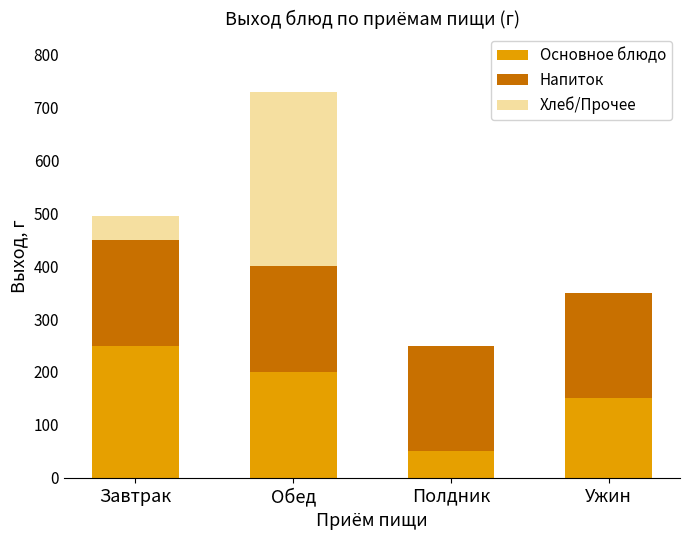

Are the bars horizontal?

No